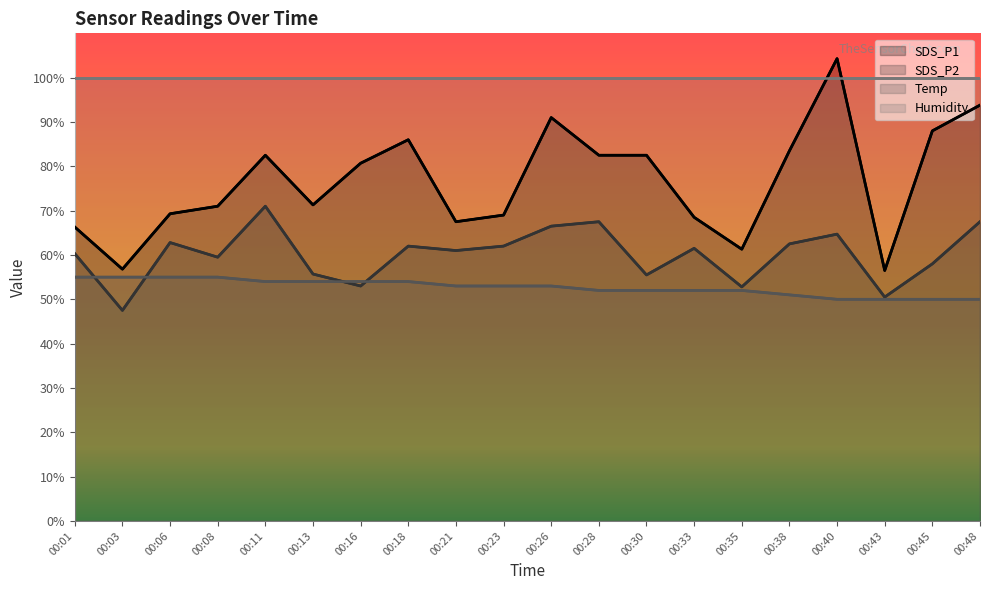

What is the total value across all series at 00:35?

266.0